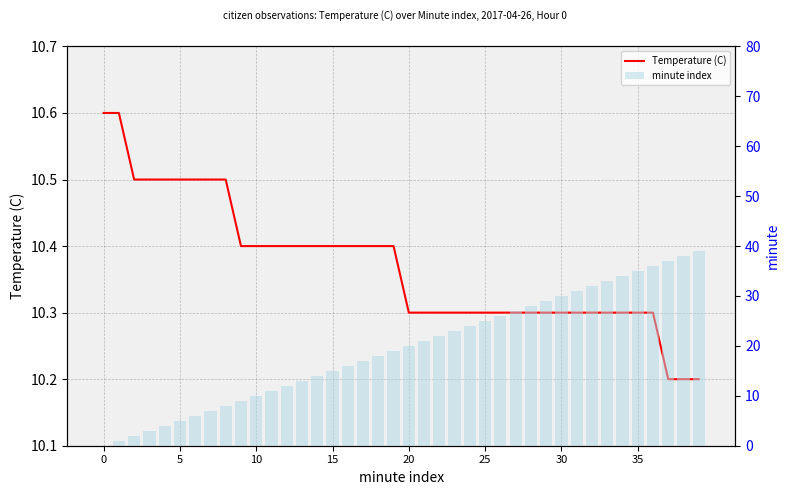

How many values in the minute index series are below 20?

20